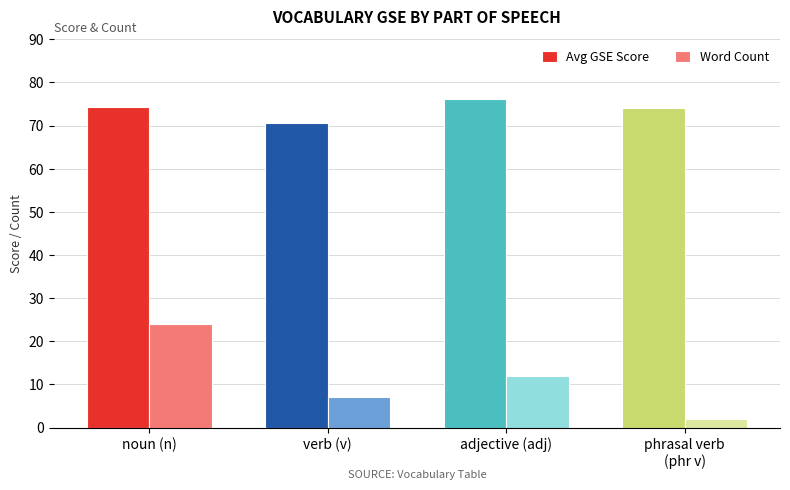

What are all the series names shown in the legend?

Avg GSE Score, Word Count